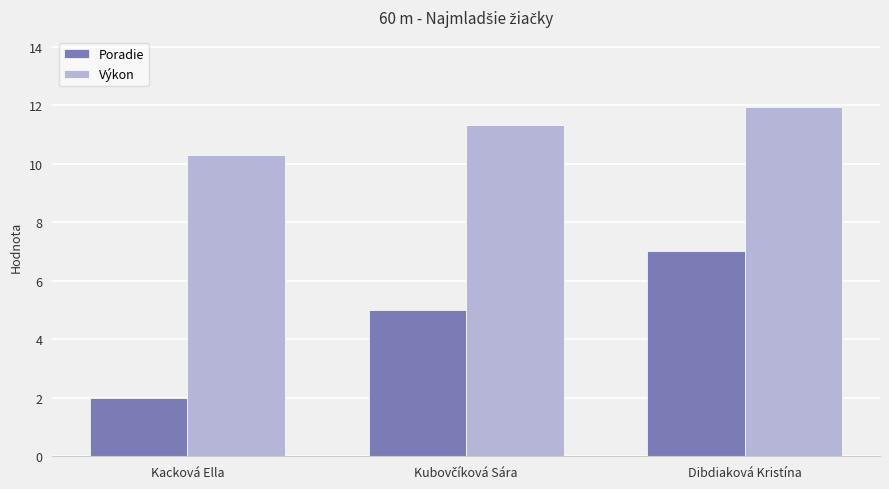

Is the value of Výkon at Dibdiaková Kristína greater than the value of Poradie at Dibdiaková Kristína?

Yes